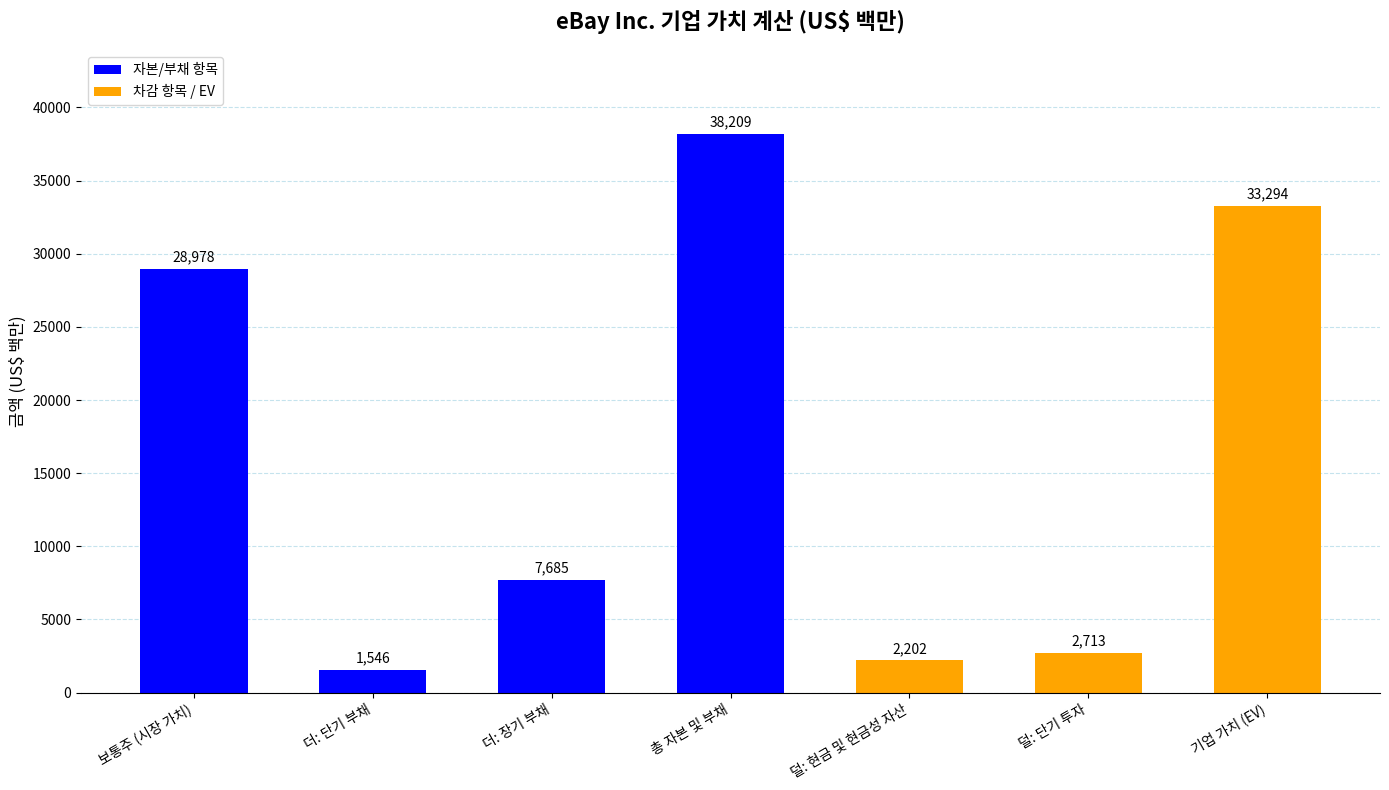

How many data points does each series have?

7